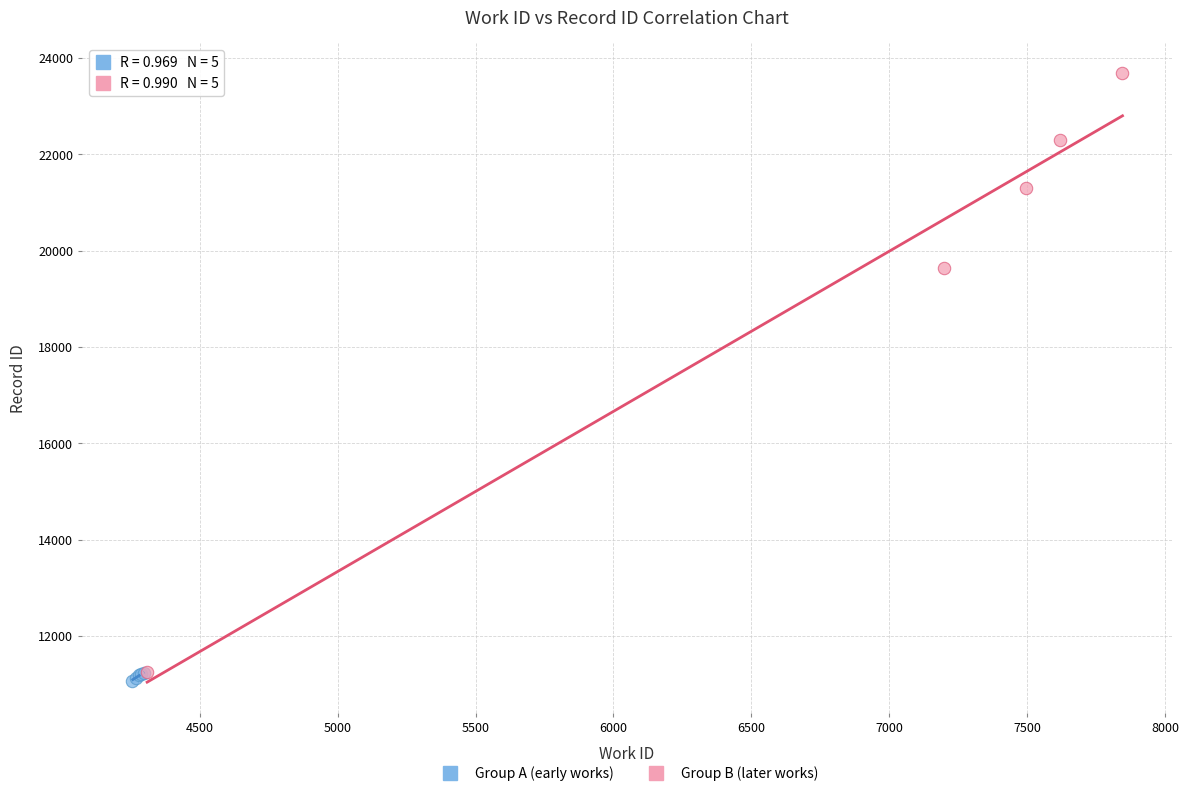

Which series contains the highest Y value?

Group B (later works)